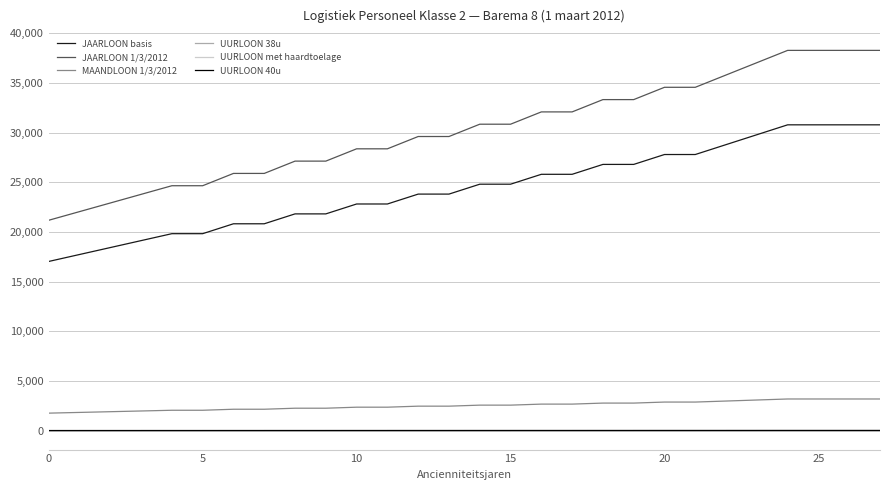

True or false: JAARLOON 1/3/2012 and UURLOON met haardtoelage cross at least once.

False